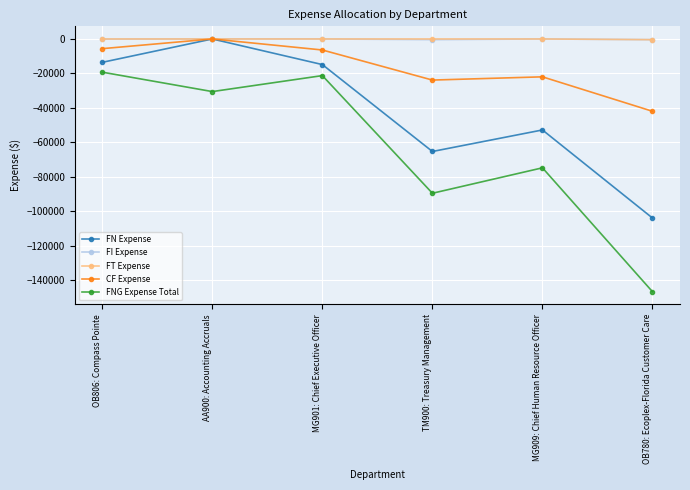

Between AA900: Accounting Accruals and MG901: Chief Executive Officer, which series saw the biggest shift?

FN Expense